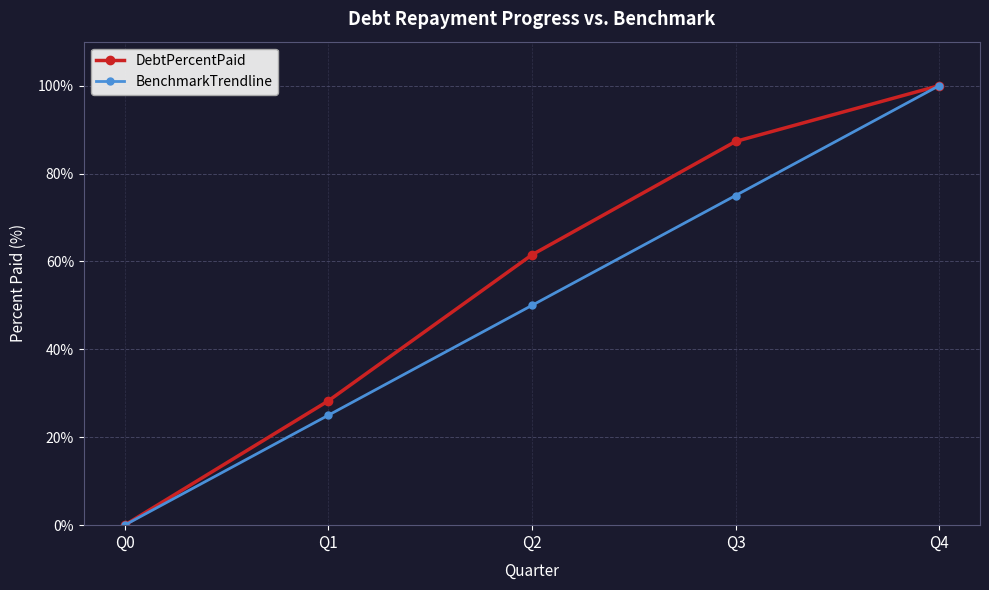

Which series changed the most between Q0 and Q1?

DebtPercentPaid